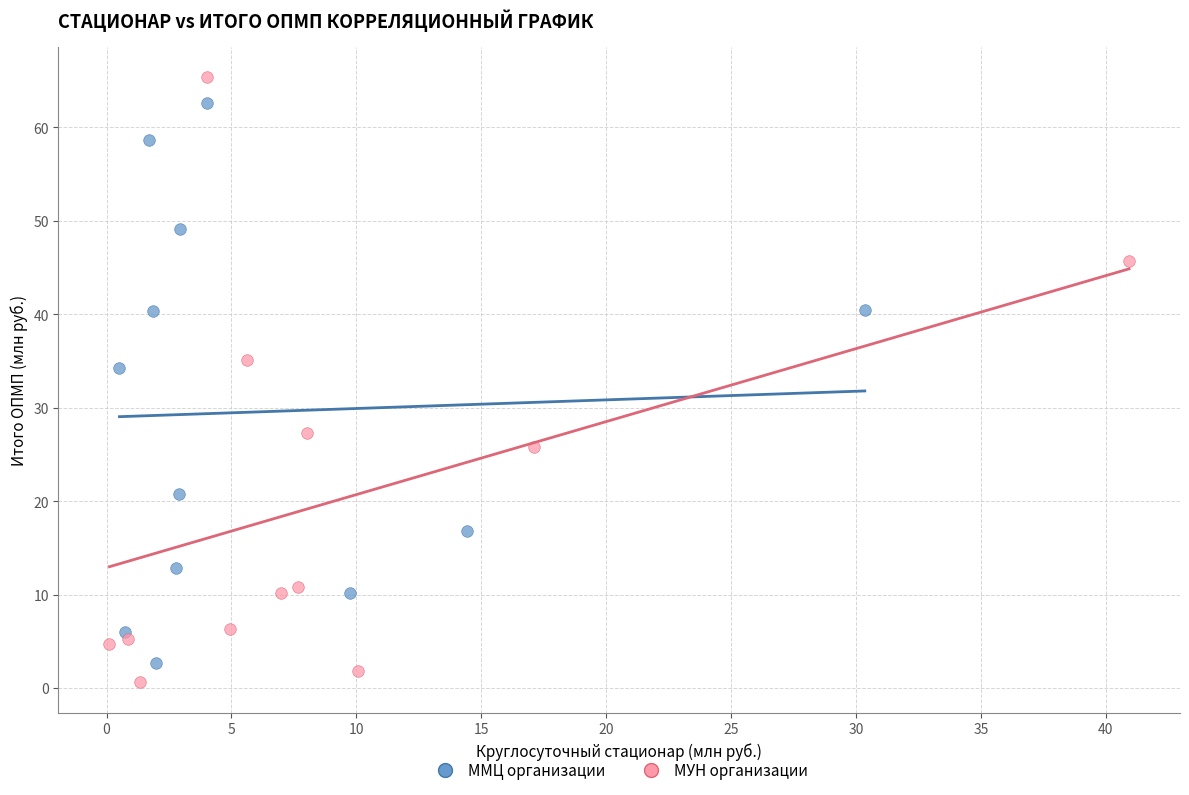

Which series reaches the minimum Y coordinate?

МУН организации